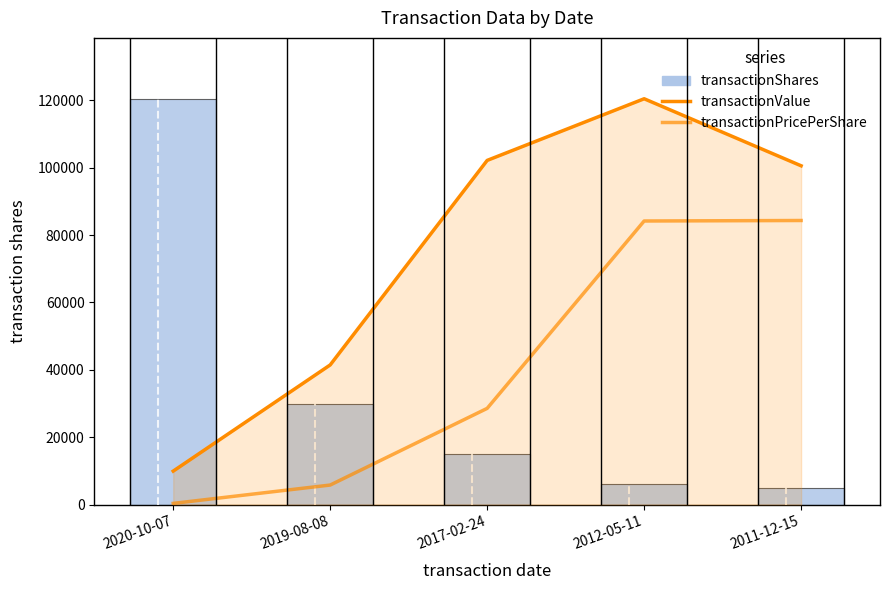

At which category is the sum across all series the highest?

2012-05-11